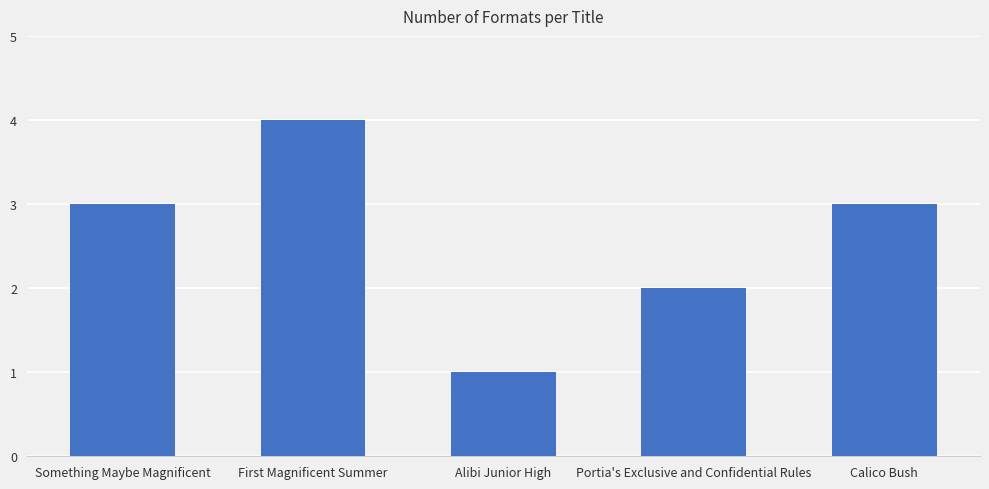

What value does the data have at First Magnificent Summer?

4